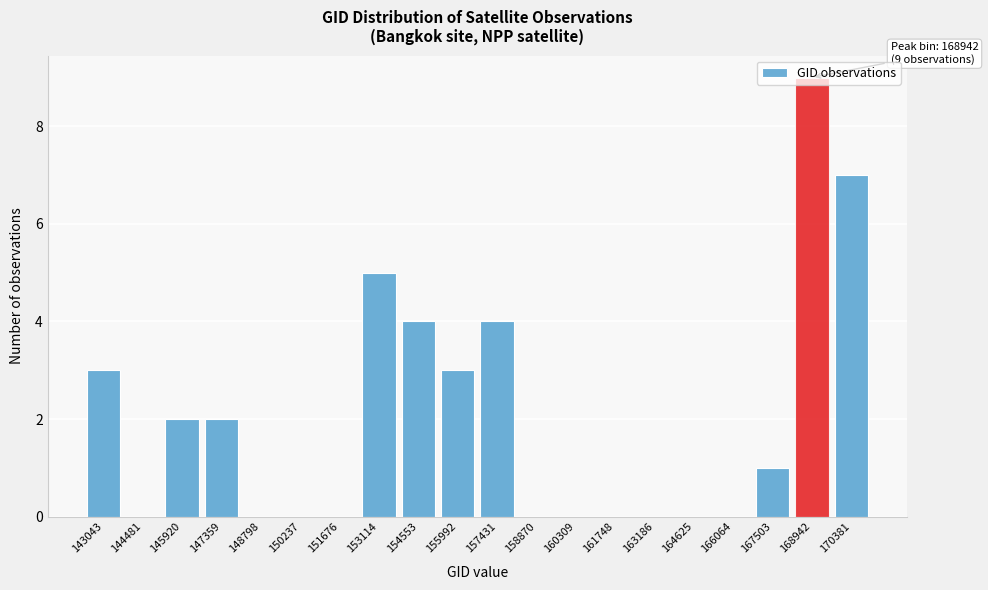

What is the sum of all values?

40